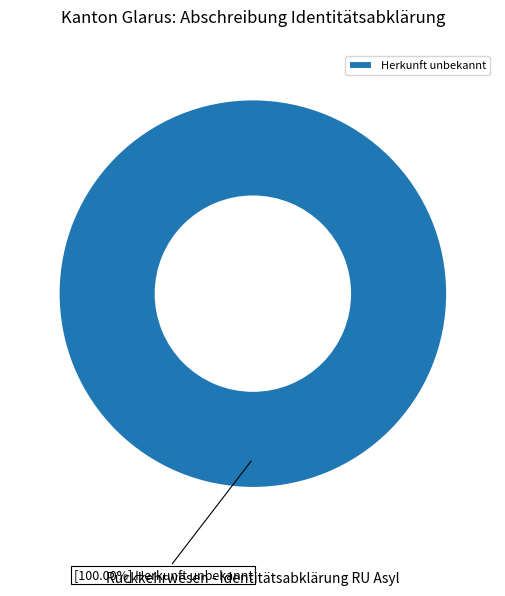

To the nearest percent, what percentage of the pie is Herkunft unbekannt?

100%